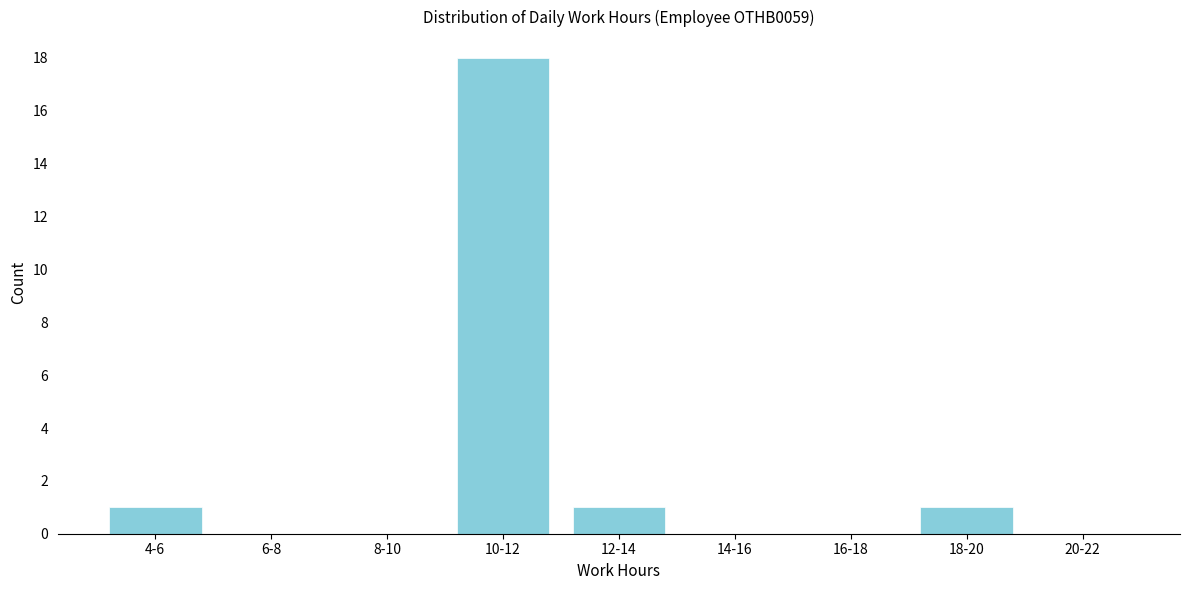

Reading left to right, extract all data points from this chart.

4-6=1	6-8=0	8-10=0	10-12=18	12-14=1	14-16=0	16-18=0	18-20=1	20-22=0